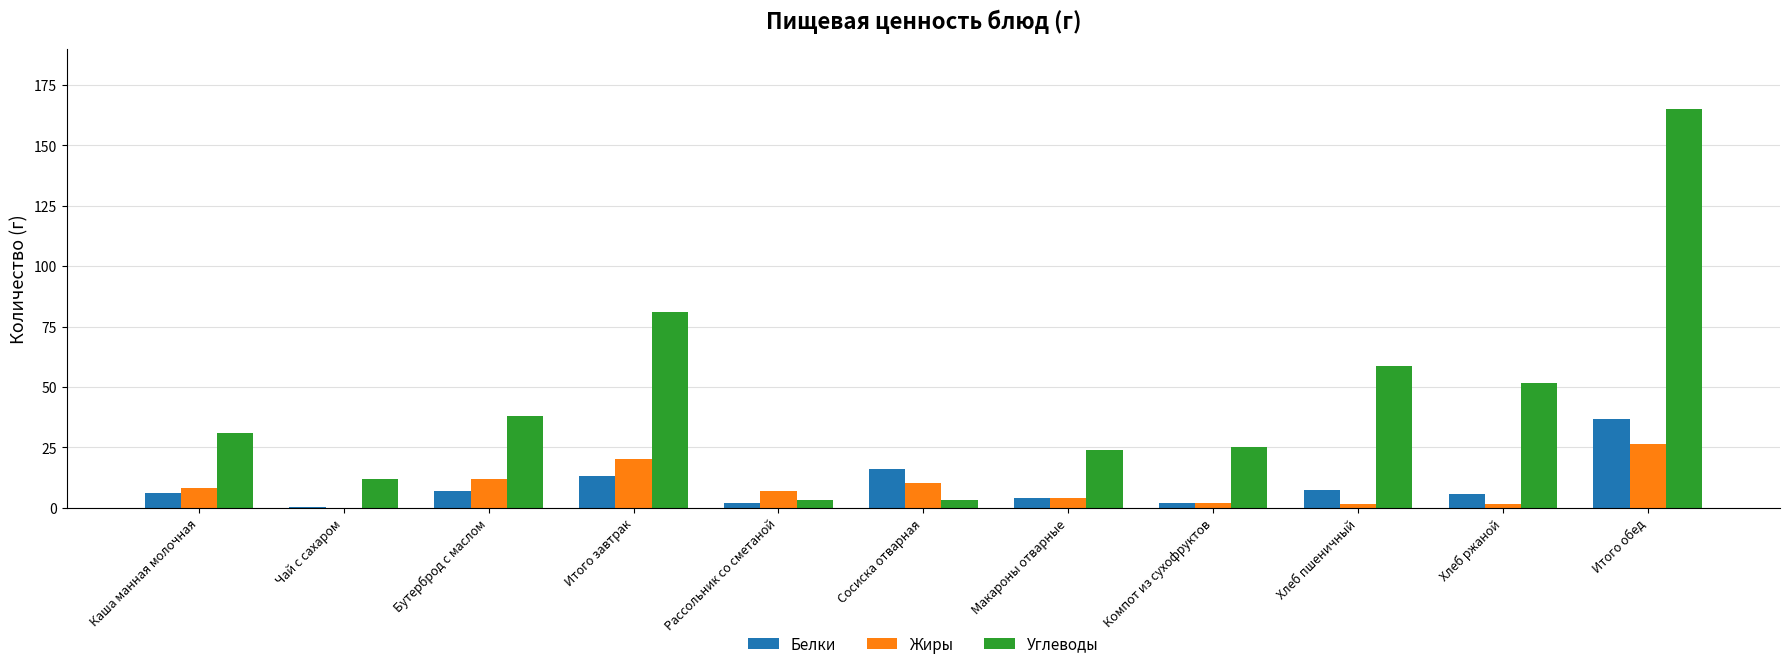

Count the number of data series in this chart.

3